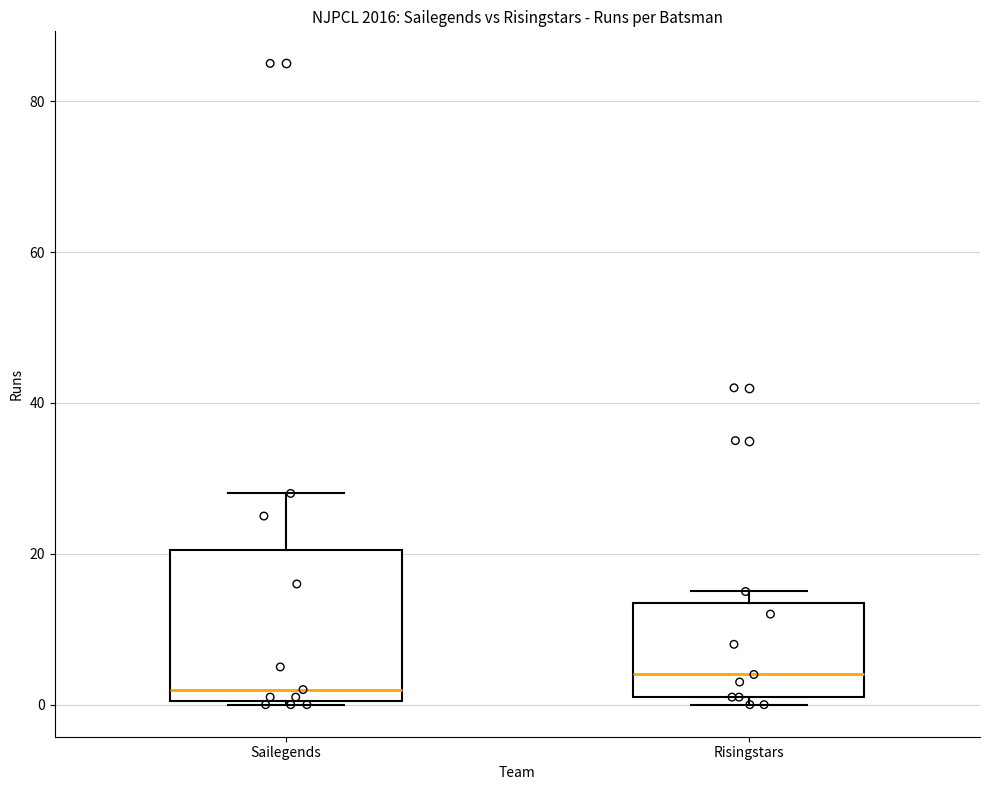

Which box's median line is the highest?

Risingstars